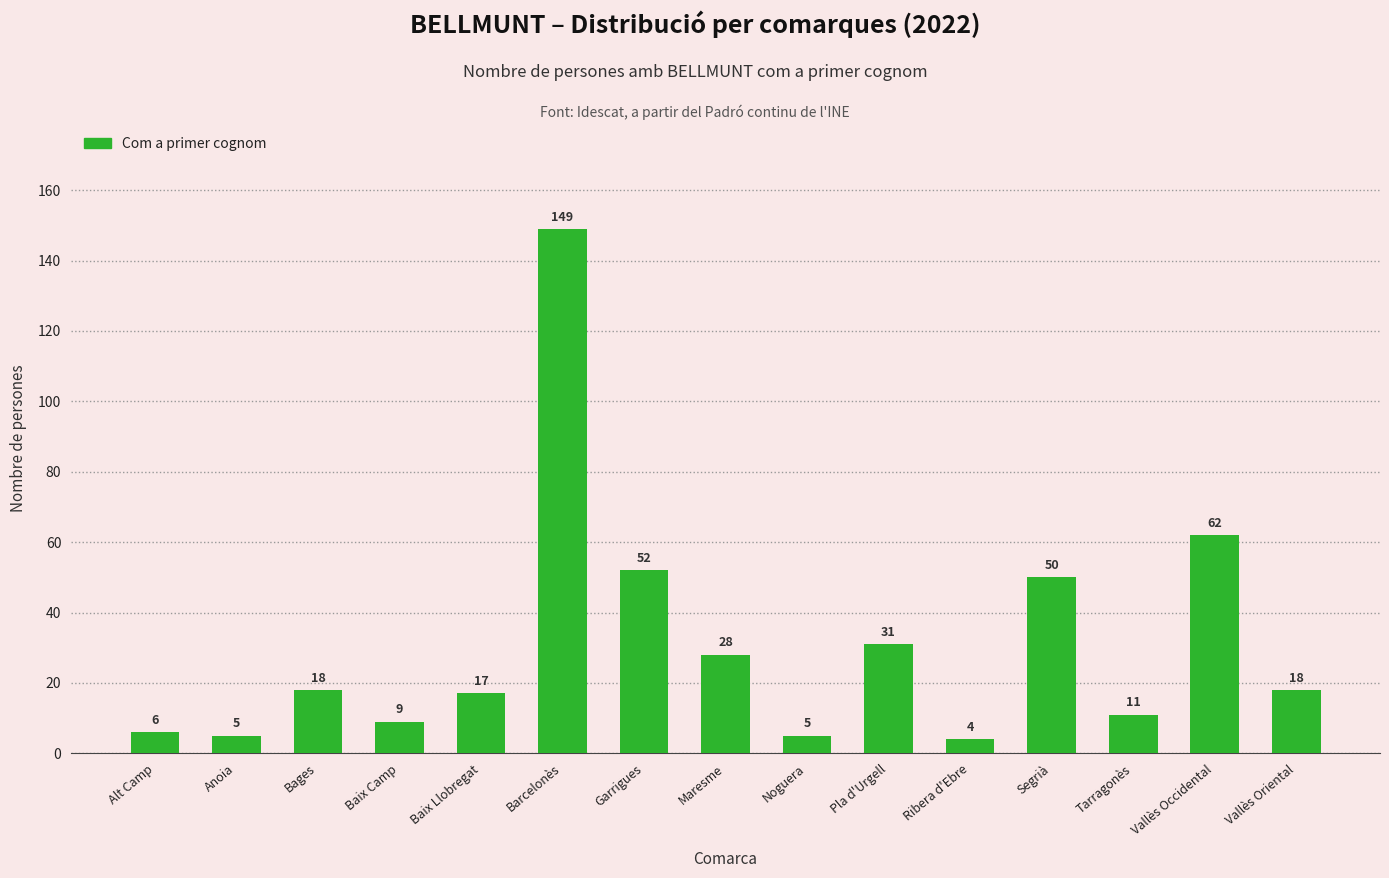

How many distinct data groups are displayed?

1